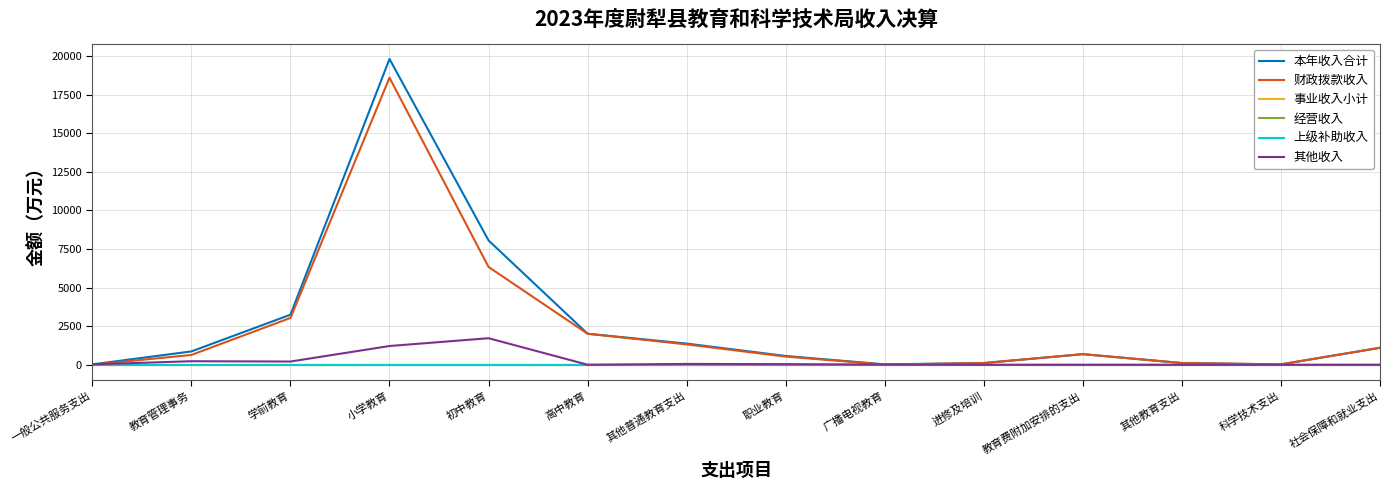

Which category has the lowest value in the 经营收入 series?

一般公共服务支出